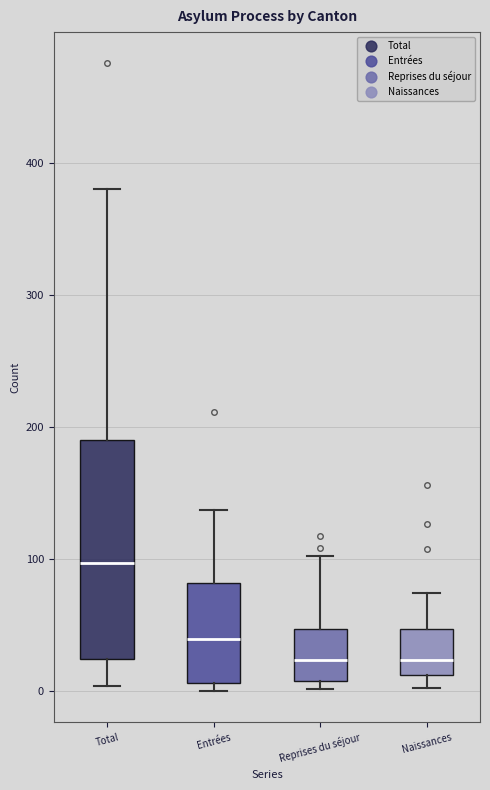

Comparing the boxes themselves (not the whiskers), which one is the tallest?

Total